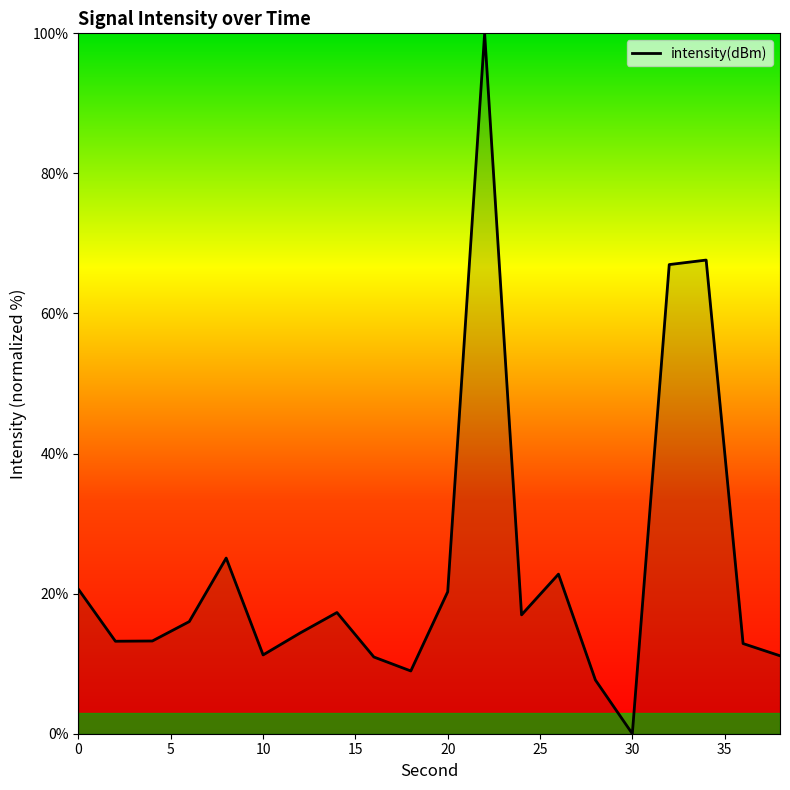

What is the difference between the maximum and minimum values?

100.0